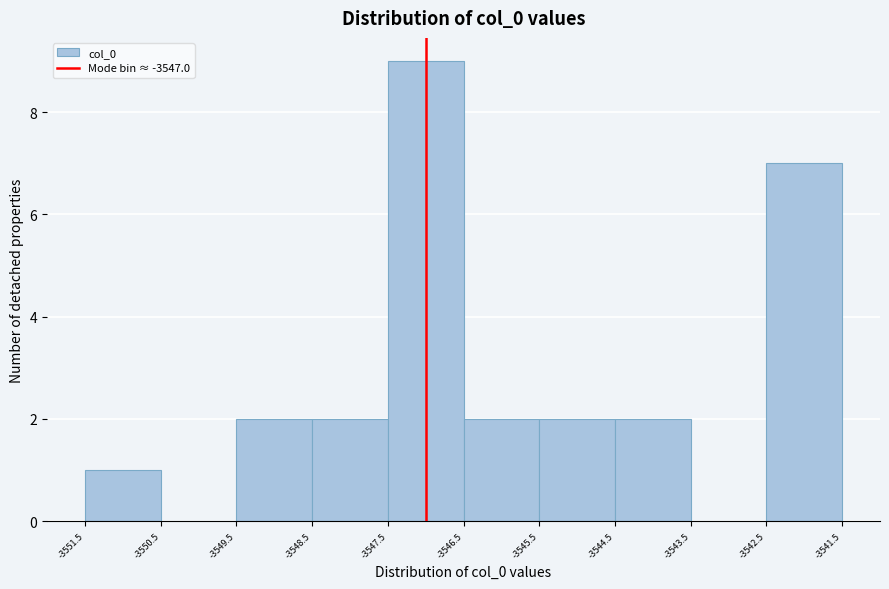

Reading left to right, transcribe this chart: for each bar, give the range it covers on the x-axis and its height. The values are not printed on the chart, so give them approximately, as read against the axis.

-3551.5 to -3550.5: 1
-3550.5 to -3549.5: 0
-3549.5 to -3548.5: 2
-3548.5 to -3547.5: 2
-3547.5 to -3546.5: 9
-3546.5 to -3545.5: 2
-3545.5 to -3544.5: 2
-3544.5 to -3543.5: 2
-3543.5 to -3542.5: 0
-3542.5 to -3541.5: 7